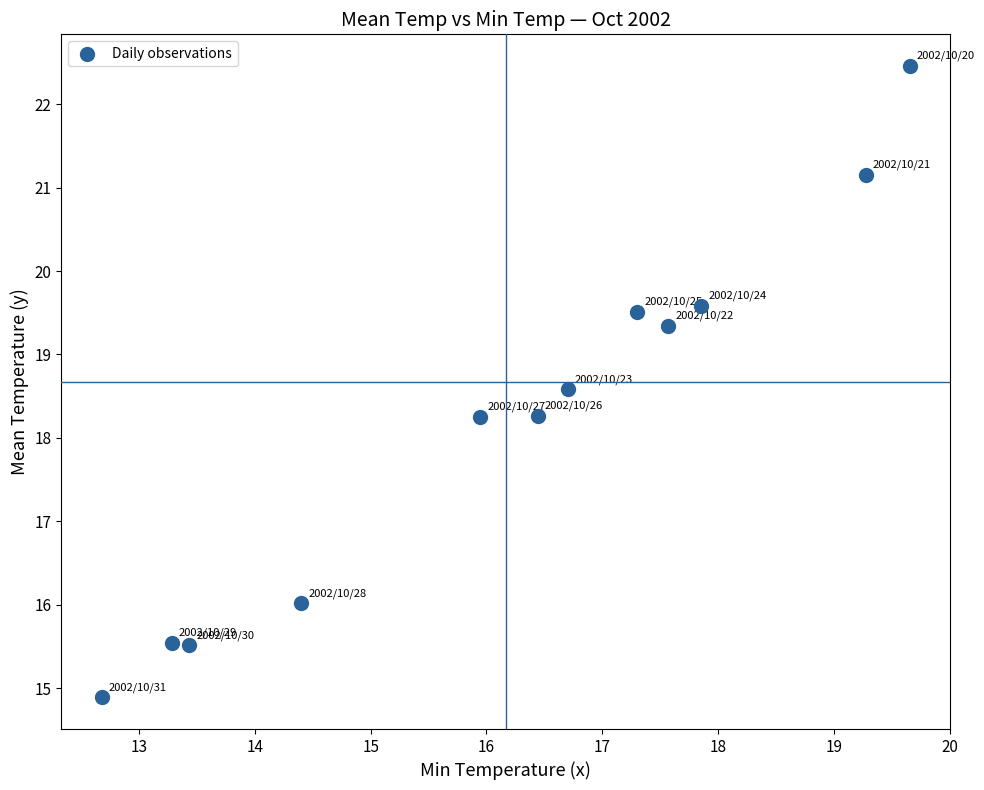

What is the range of X values (max minus min)?

7.0